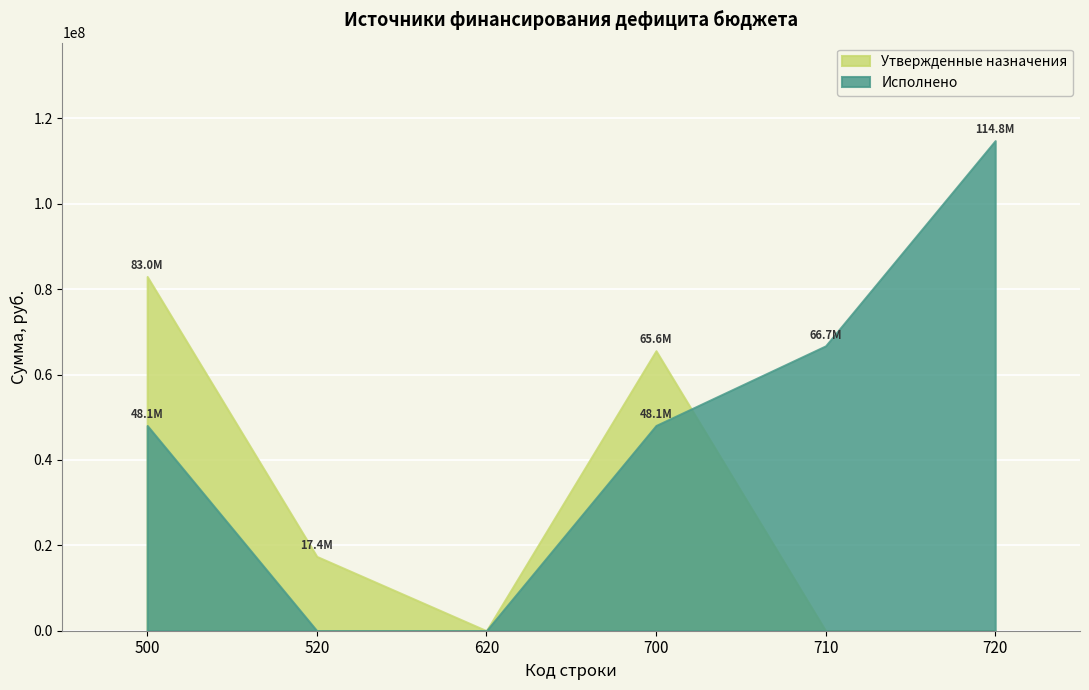

What is the sum of all Исполнено values?

277665453.9